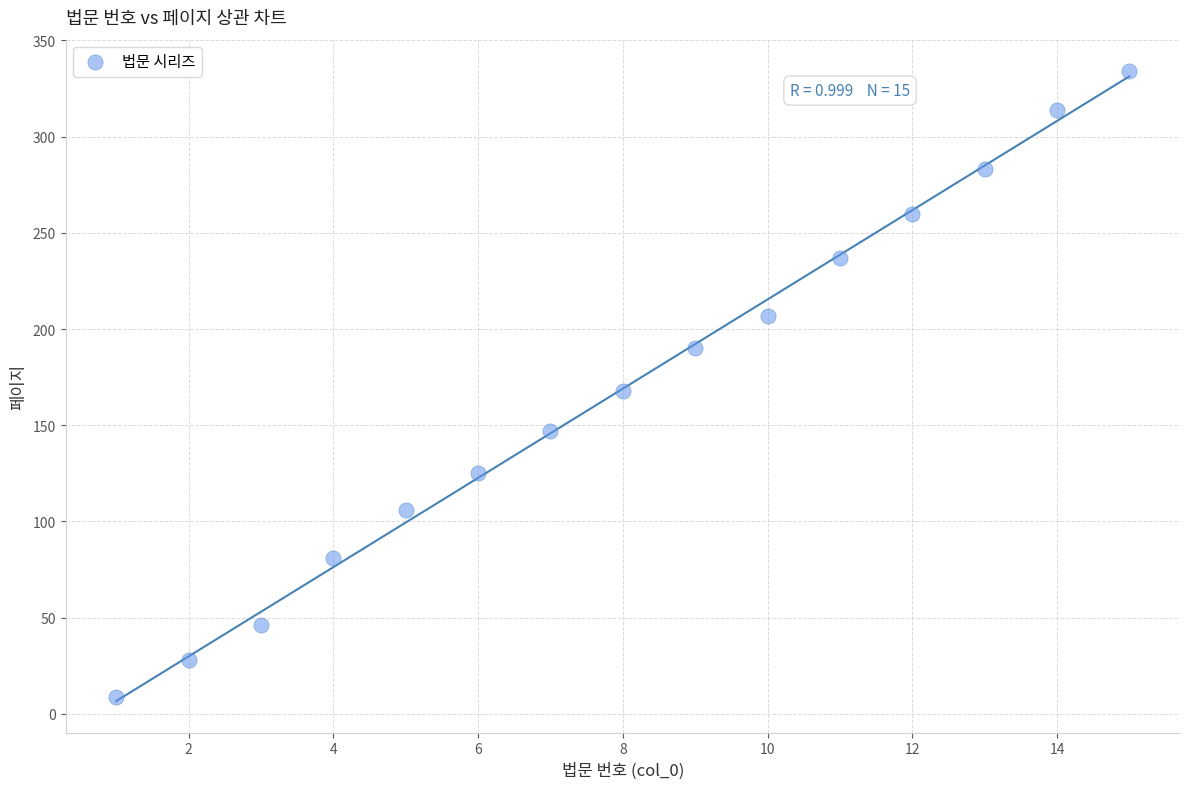

What is the range of X values (max minus min)?

14